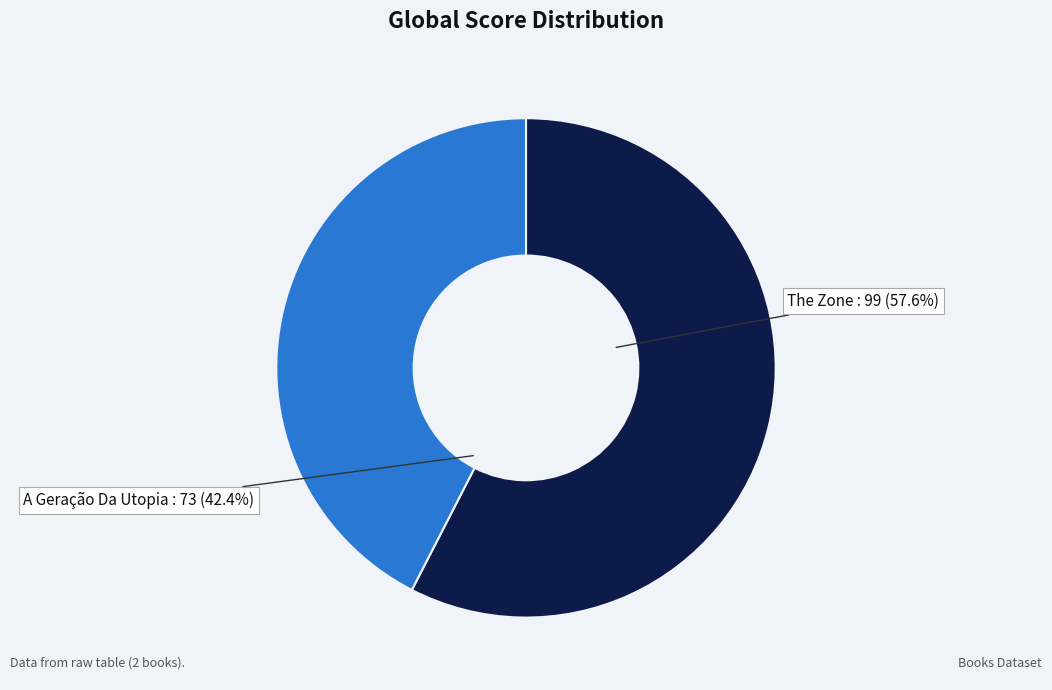

Combined, do A Geração Da Utopia and The Zone account for over 50%?

Yes